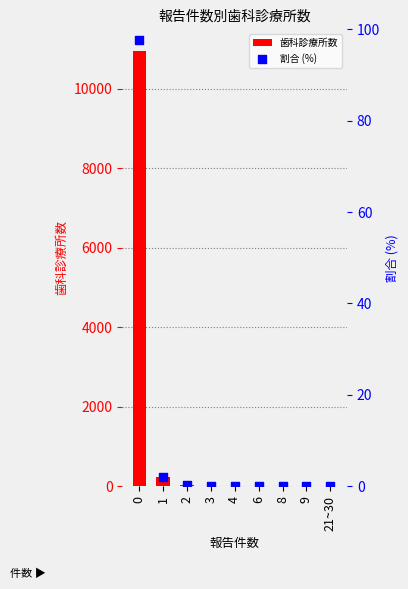

Which series has the largest Y range (max minus min)?

歯科診療所数